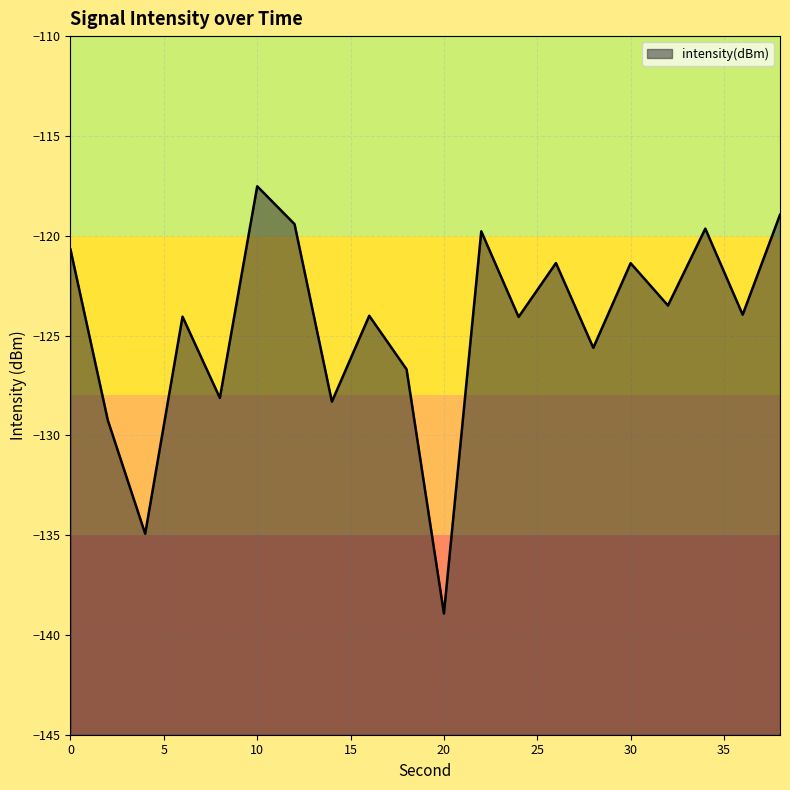

What is the average value?

-124.5